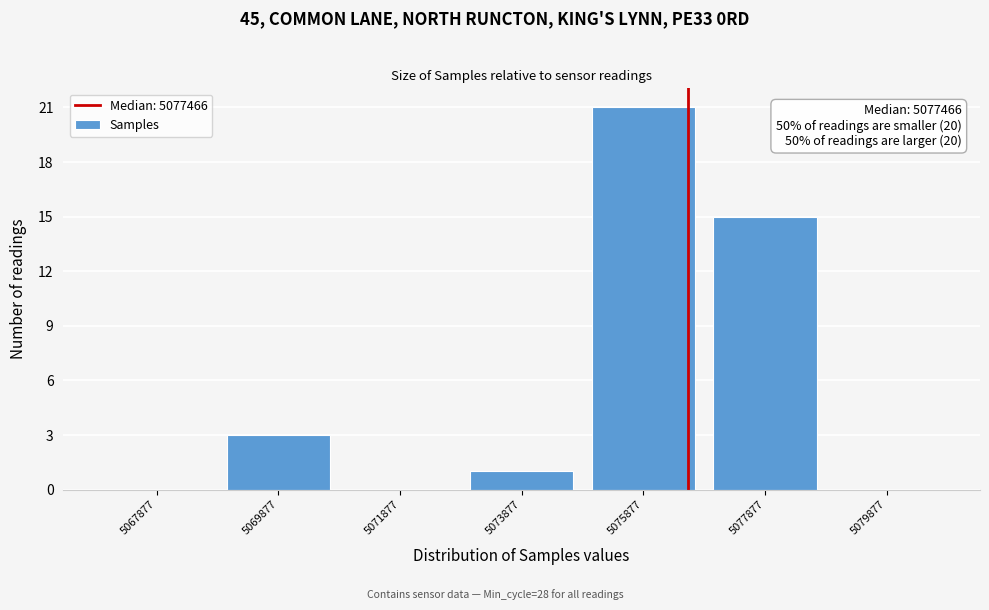

Reading left to right, what are all the values shown in this chart?

5067877=0	5069877=3	5071877=0	5073877=1	5075877=21	5077877=15	5079877=0